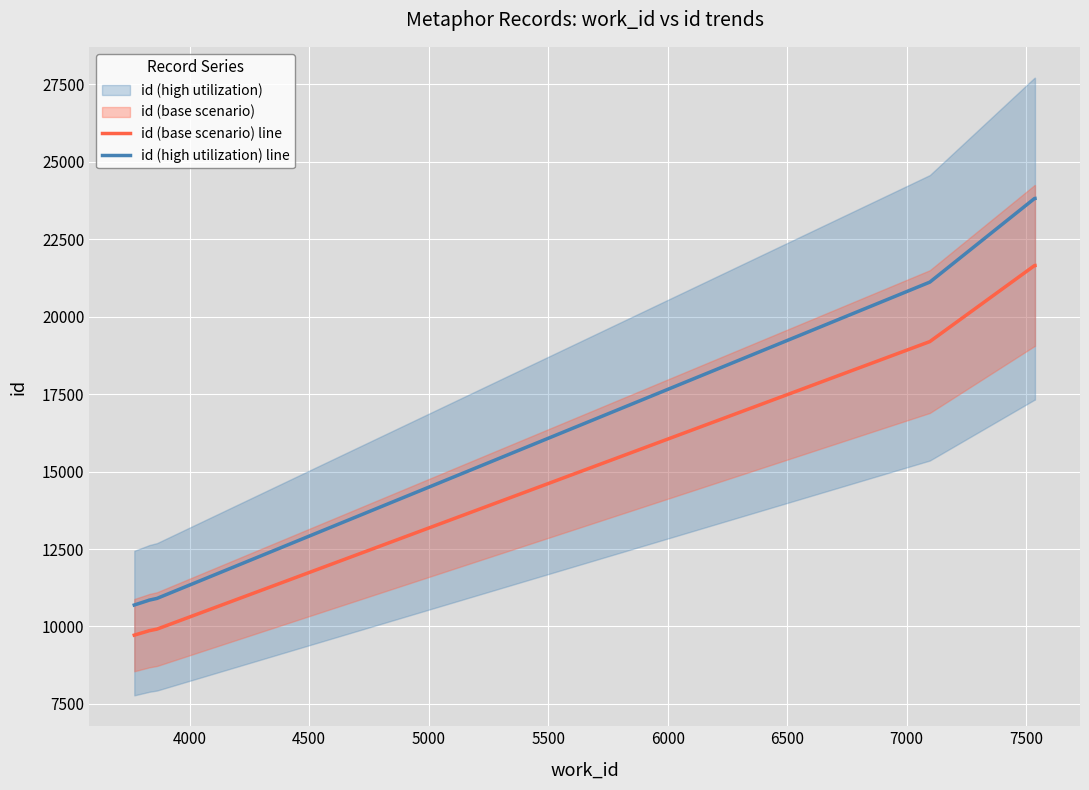

True or false: id (high utilization) line and id (base scenario) line intersect in this chart.

False